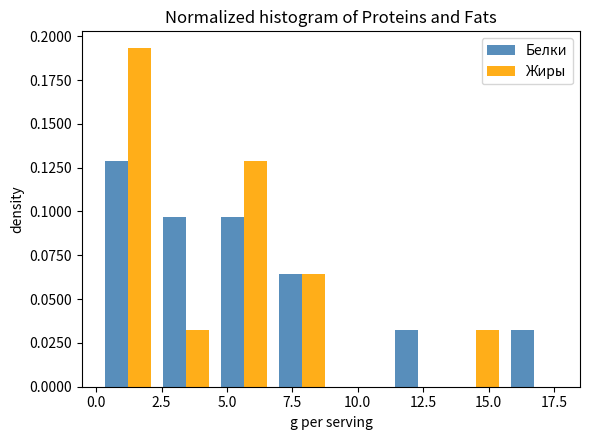

Reading left to right, transcribe this chart: for each range on the x-axis, give the height of each series' bar. Neither the bar edges nor the heights are printed on the chart, so give them approximately, as read against the axes.

0.0 to 2.5: Белки=0.130	Жиры=0.195
2.5 to 4.5: Белки=0.095	Жиры=0.030
4.5 to 7.0: Белки=0.095	Жиры=0.130
7.0 to 9.0: Белки=0.065	Жиры=0.065
9.0 to 11.0: Белки=0	Жиры=0
11.0 to 13.5: Белки=0.030	Жиры=0
13.5 to 15.5: Белки=0	Жиры=0.030
15.5 to 18.0: Белки=0.030	Жиры=0